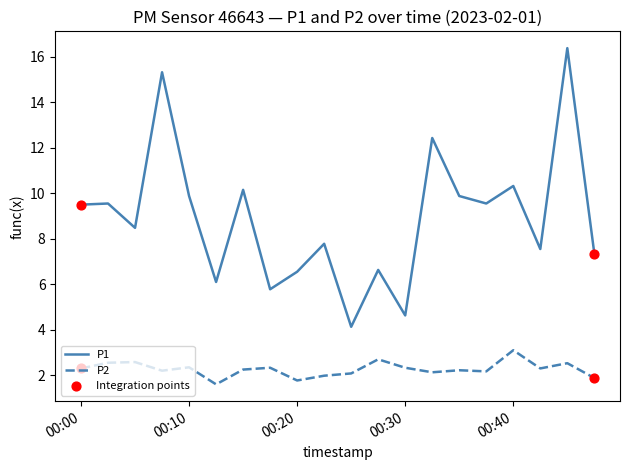

Which series has the largest total across all categories?

P1